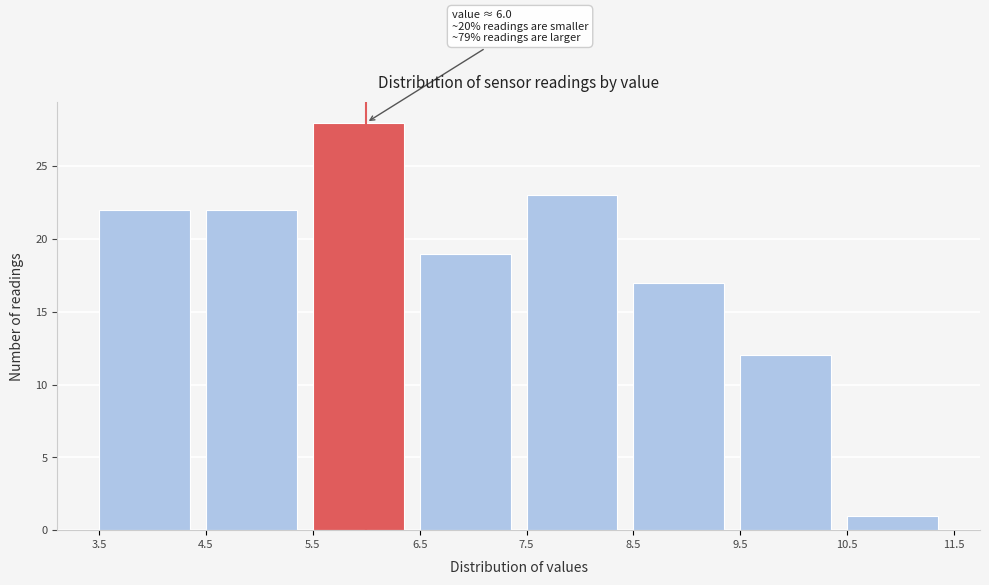

Over which range of the x-axis is the bar tallest?

5.5 to 6.5